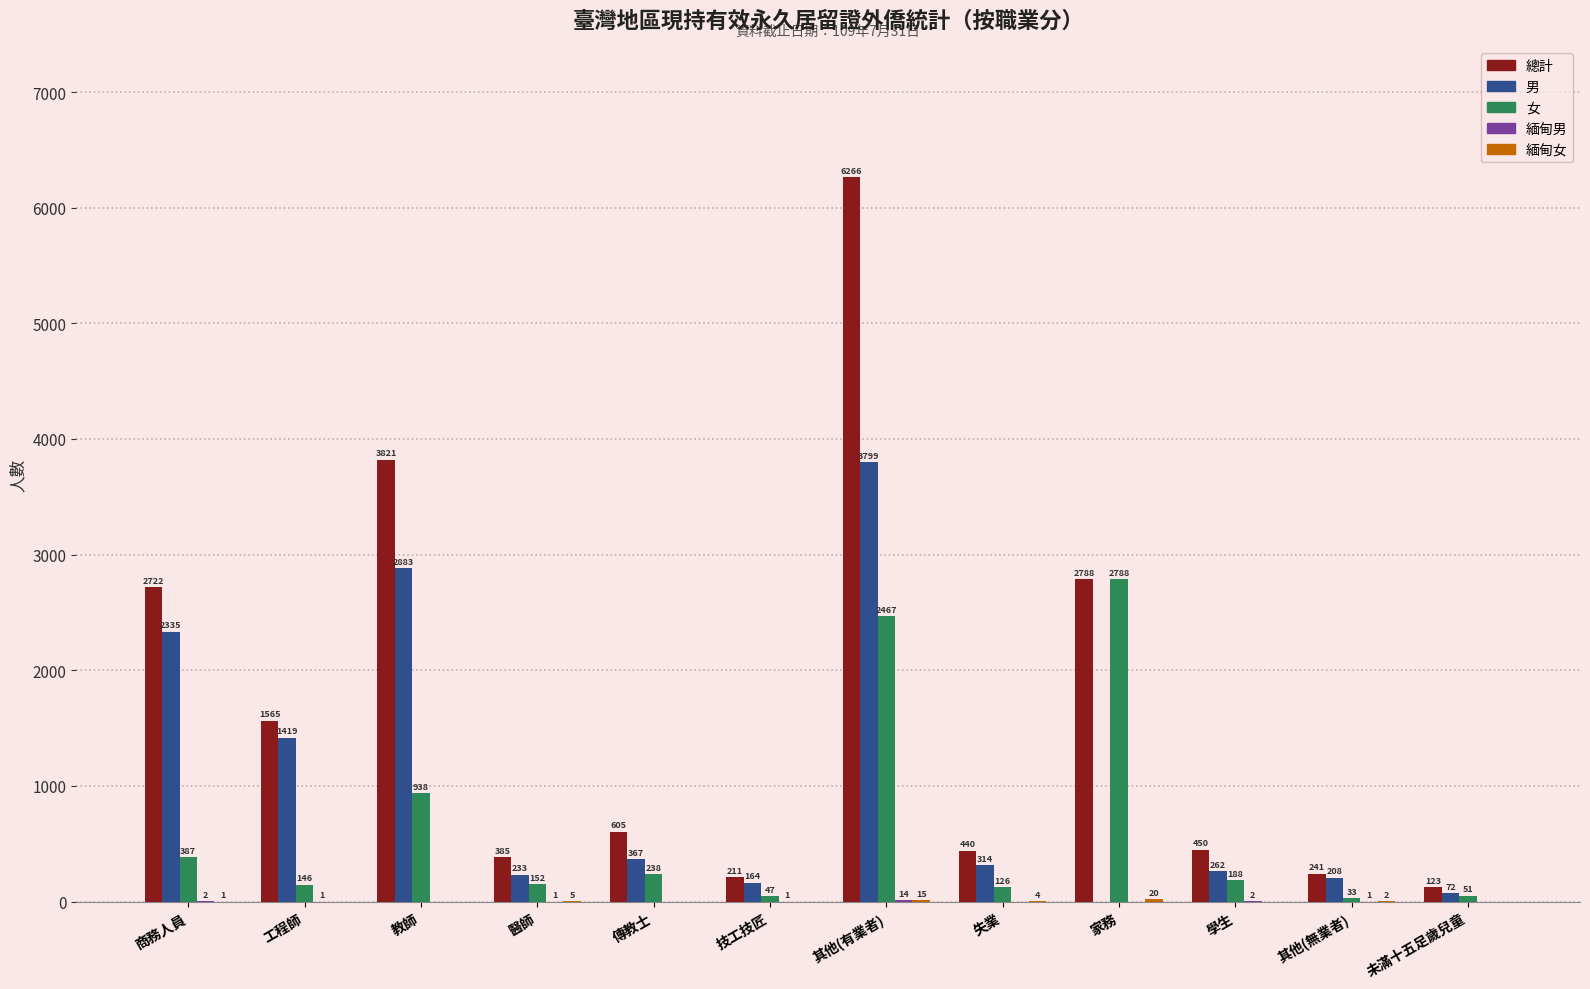

What is the sum of the 總計 values at 傳教士 and 學生?

1055